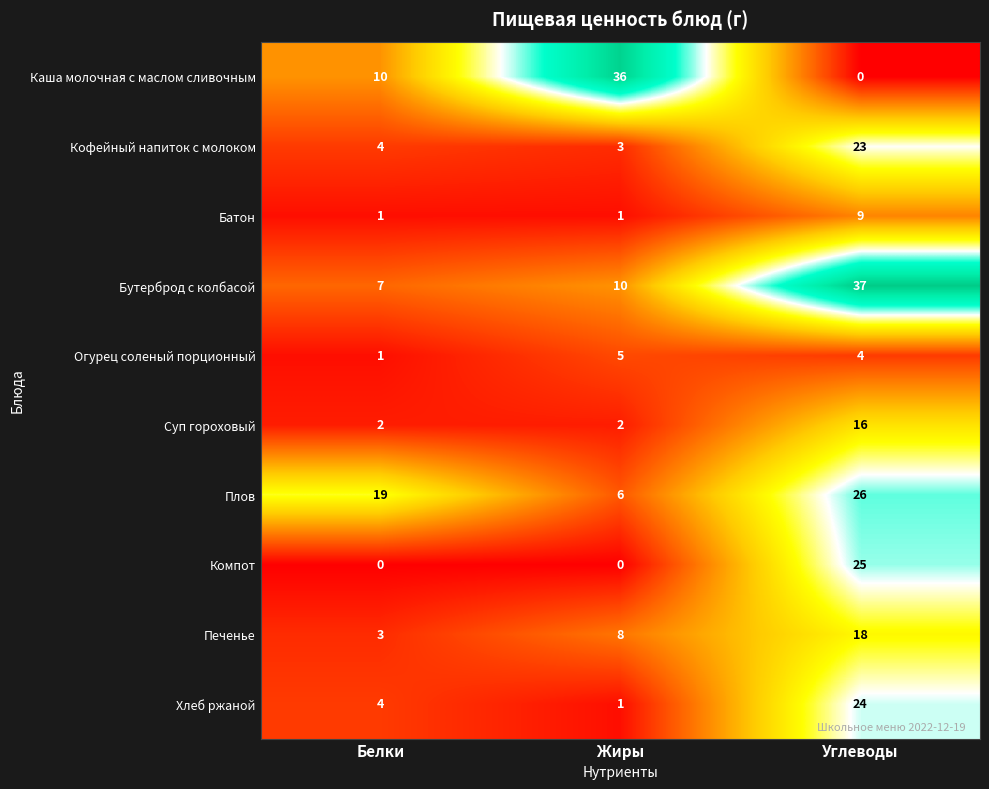

At which label is Каша молочная с маслом сливочным closest to 18?

Белки